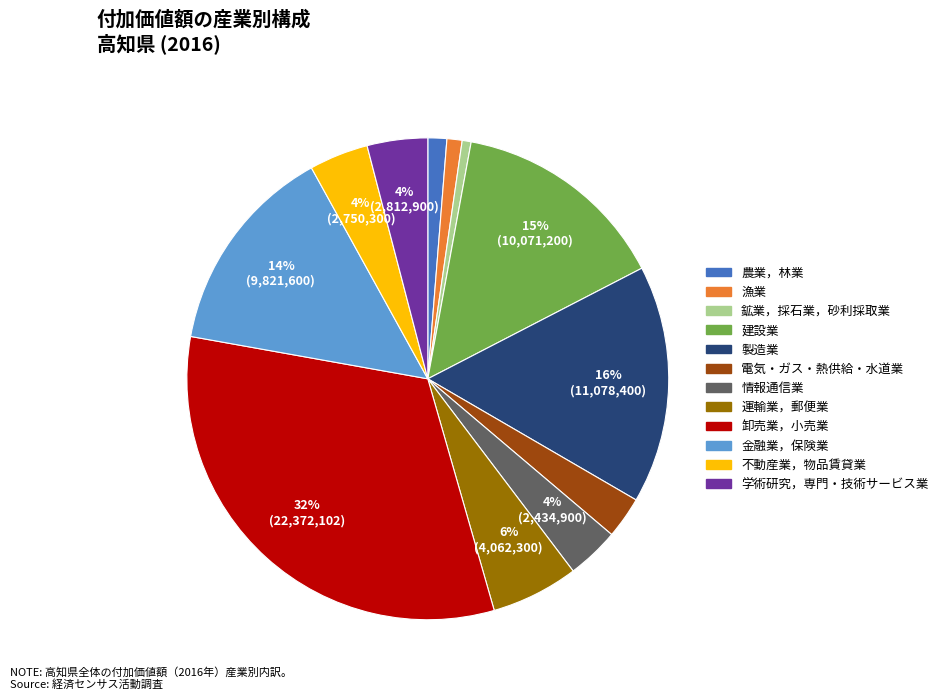

Does 製造業 account for over 50% of the chart?

No